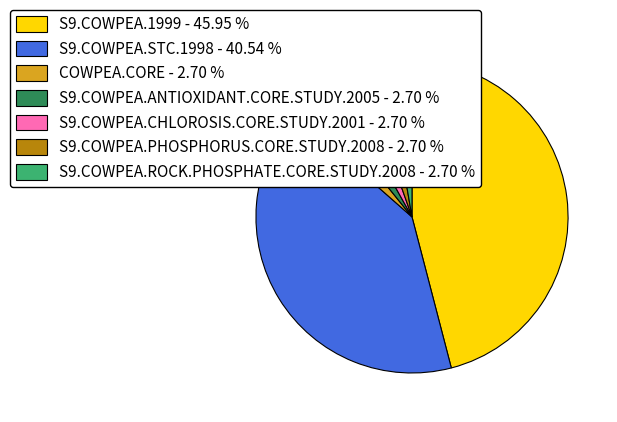

How many segments does this pie chart have?

7